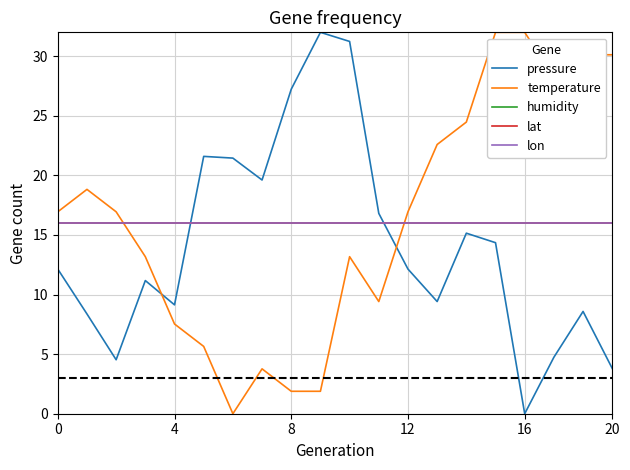

Is this an area chart (filled region under the line)?

No